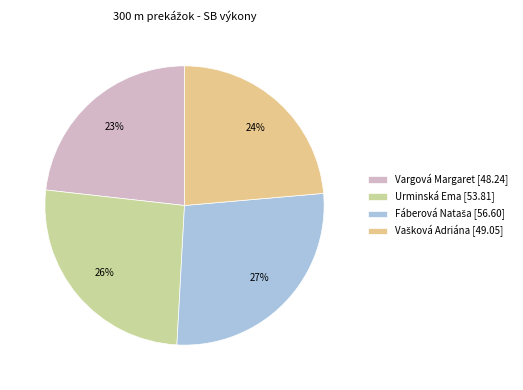

Count the number of slices in the pie.

4